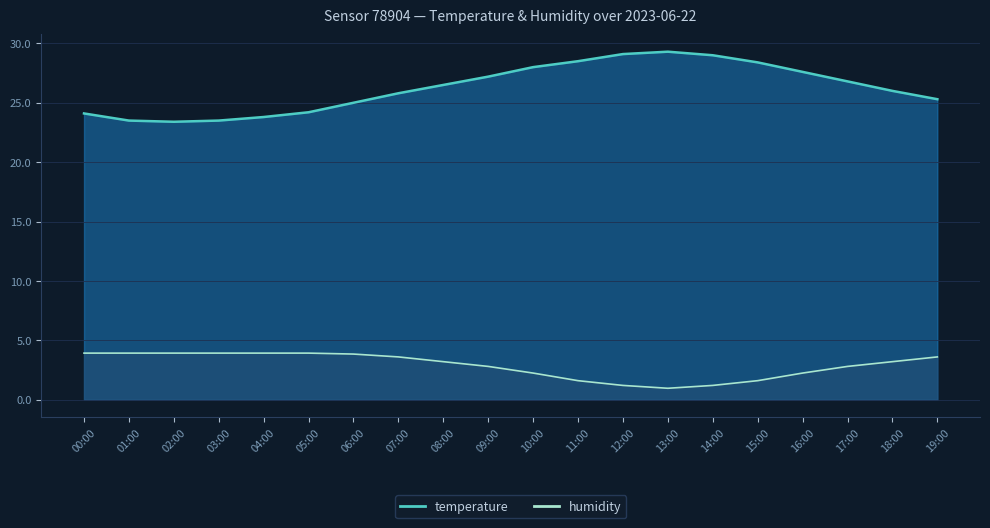

What is the label of the 4th point from the left?

03:00